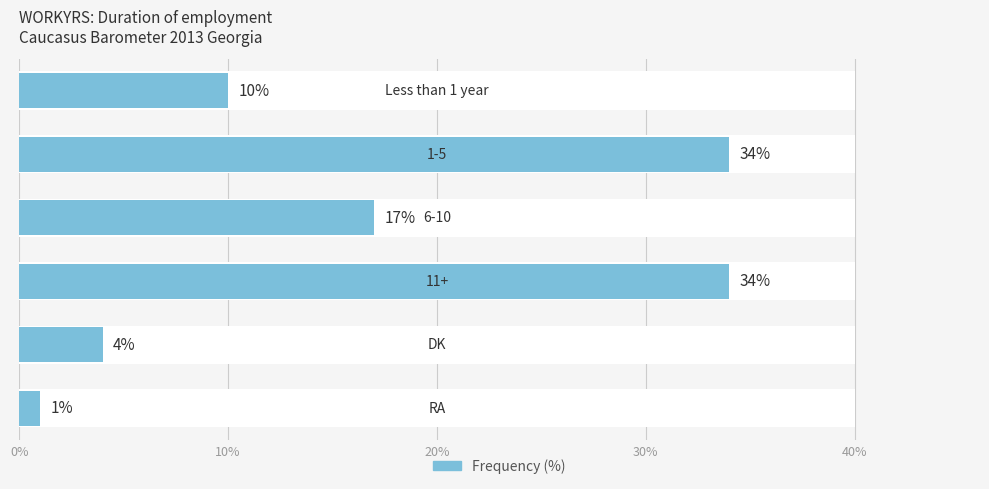

What is the average value?

17